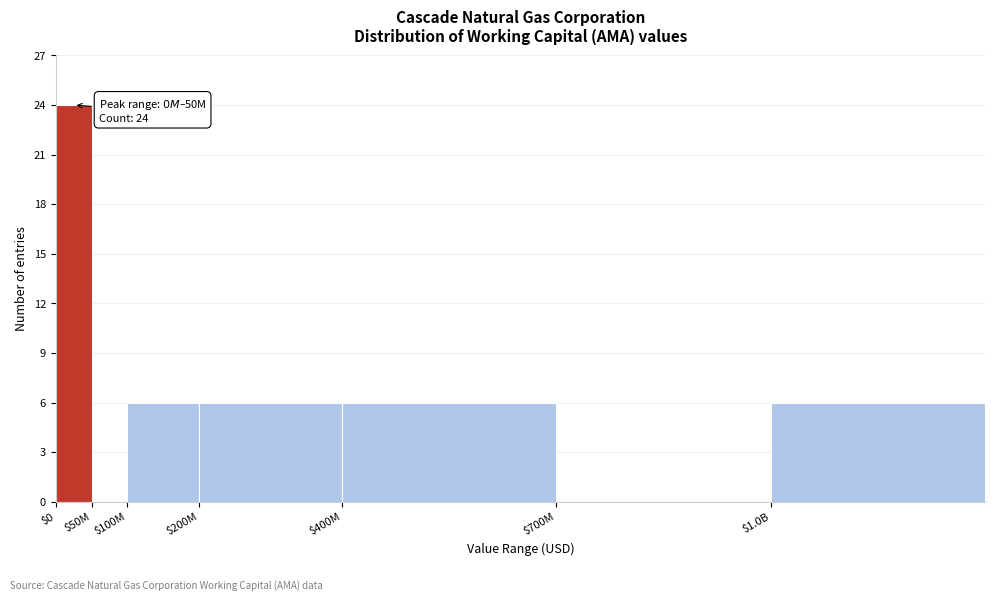

What is the greatest value displayed?

24